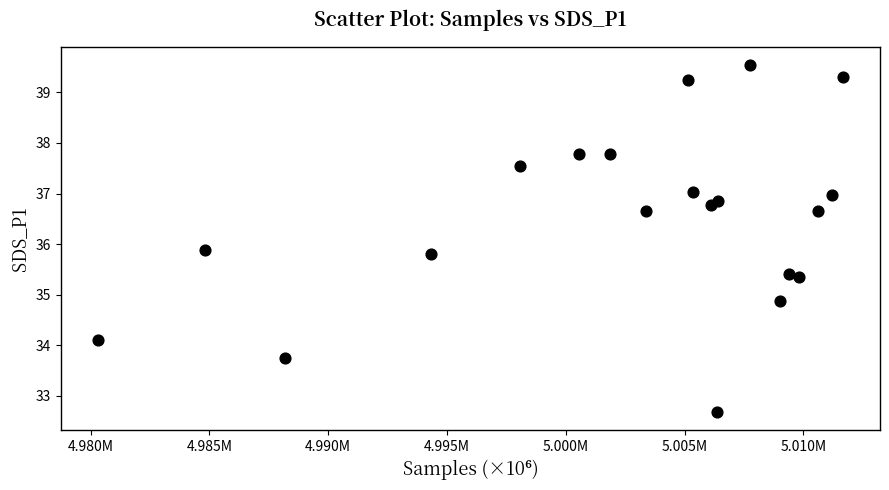

What Y value in the scatter plot is closest to 36?

35.9